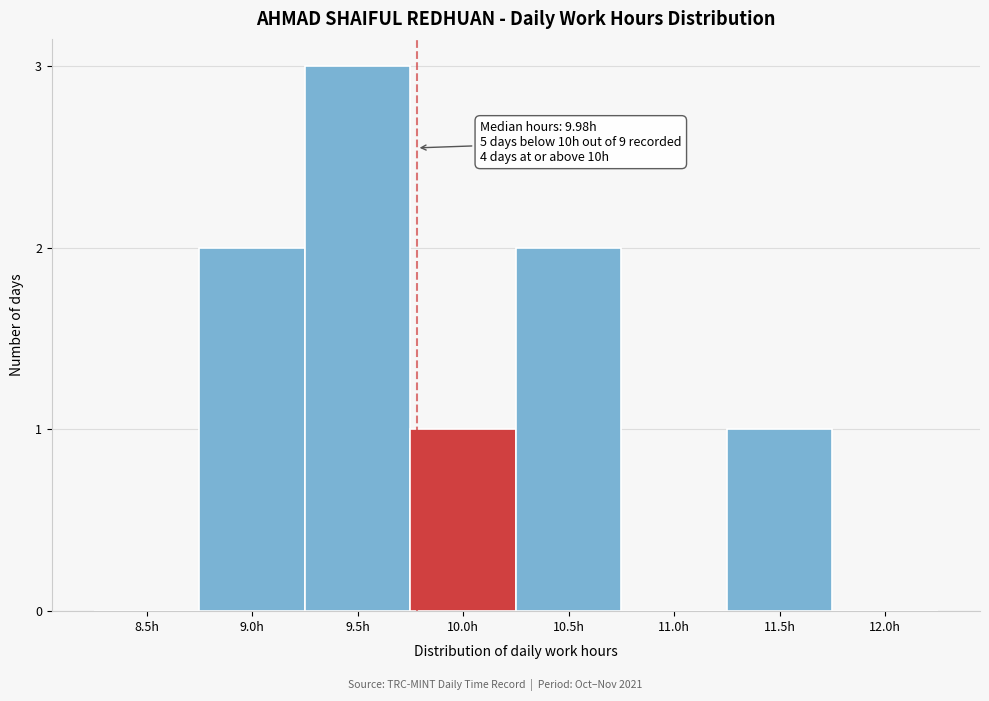

Reading left to right, transcribe all the data shown in this chart.

8.5h=0	9.0h=2	9.5h=3	10.0h=1	10.5h=2	11.0h=0	11.5h=1	12.0h=0